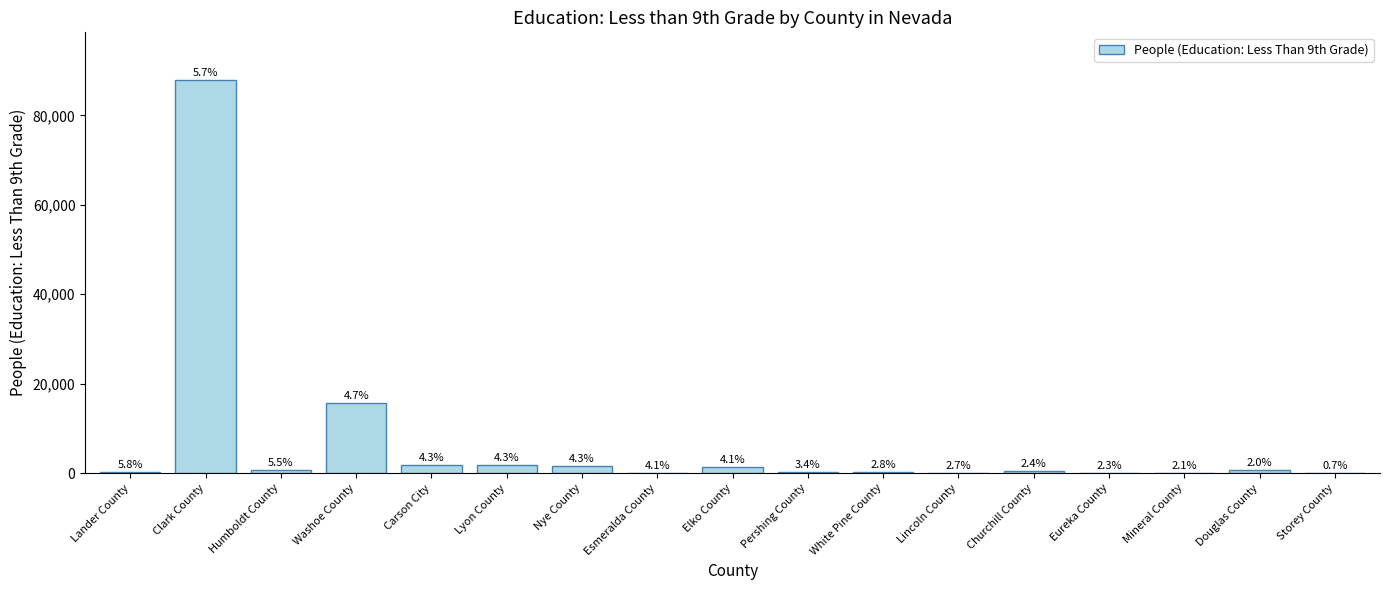

Which has a higher value, Mineral County or Lyon County?

Lyon County